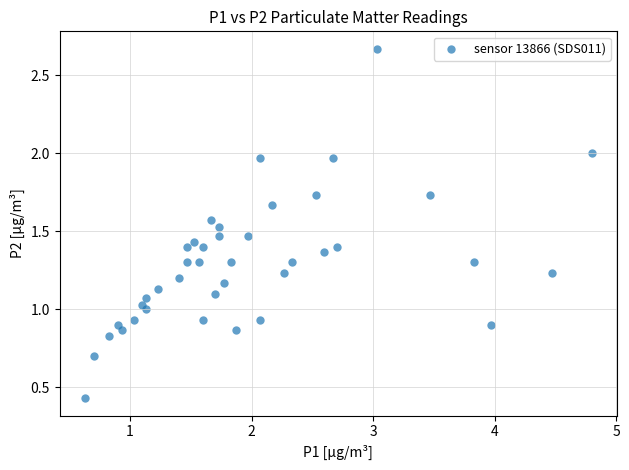

What is the range of Y values (max minus min)?

2.2